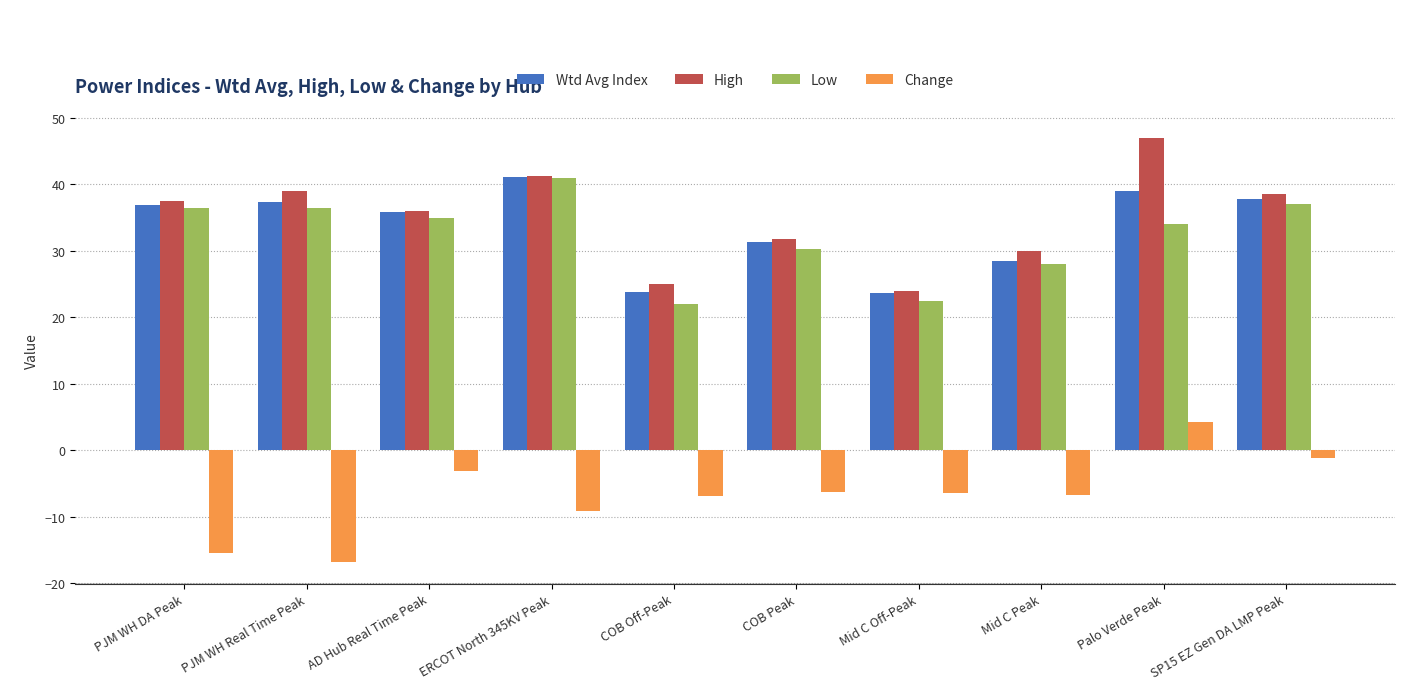

What is the difference between the highest and lowest values at COB Off-Peak?

31.8